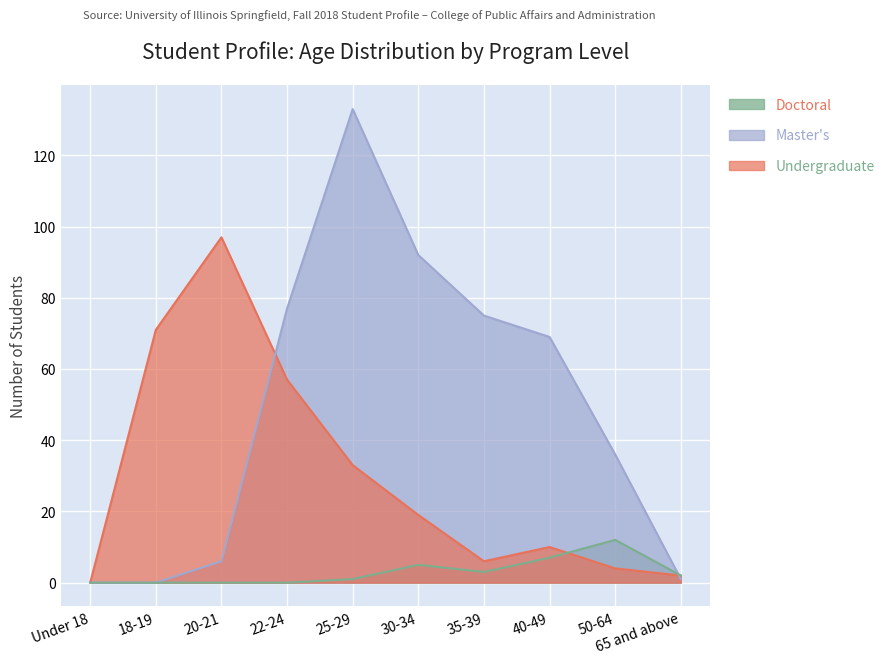

At which label is Doctoral closest to 6?

30-34